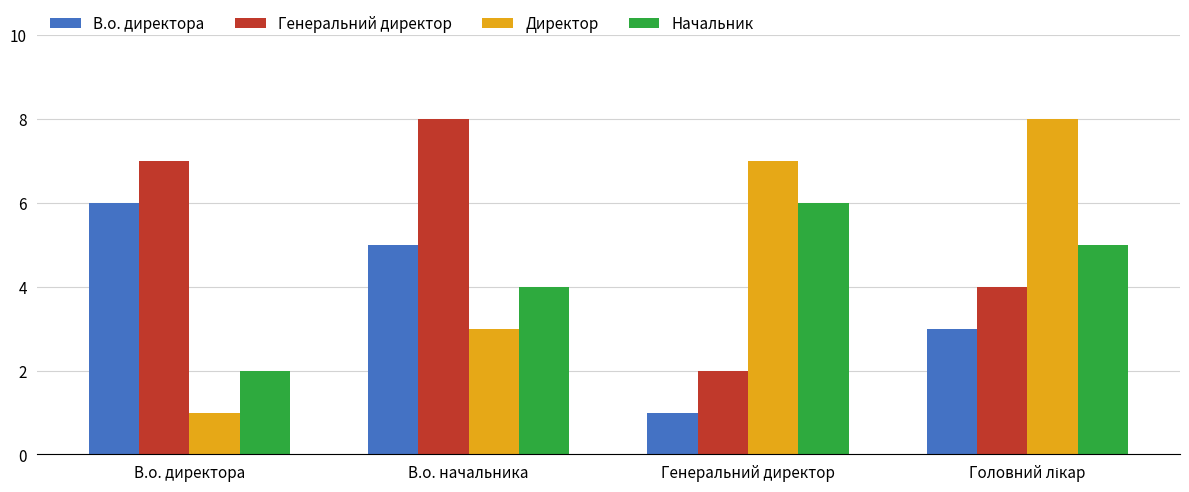

Reading left to right, what are all the values shown in this chart?

В.о. директора: 6	5	1	3
Генеральний директор: 7	8	2	4
Директор: 1	3	7	8
Начальник: 2	4	6	5